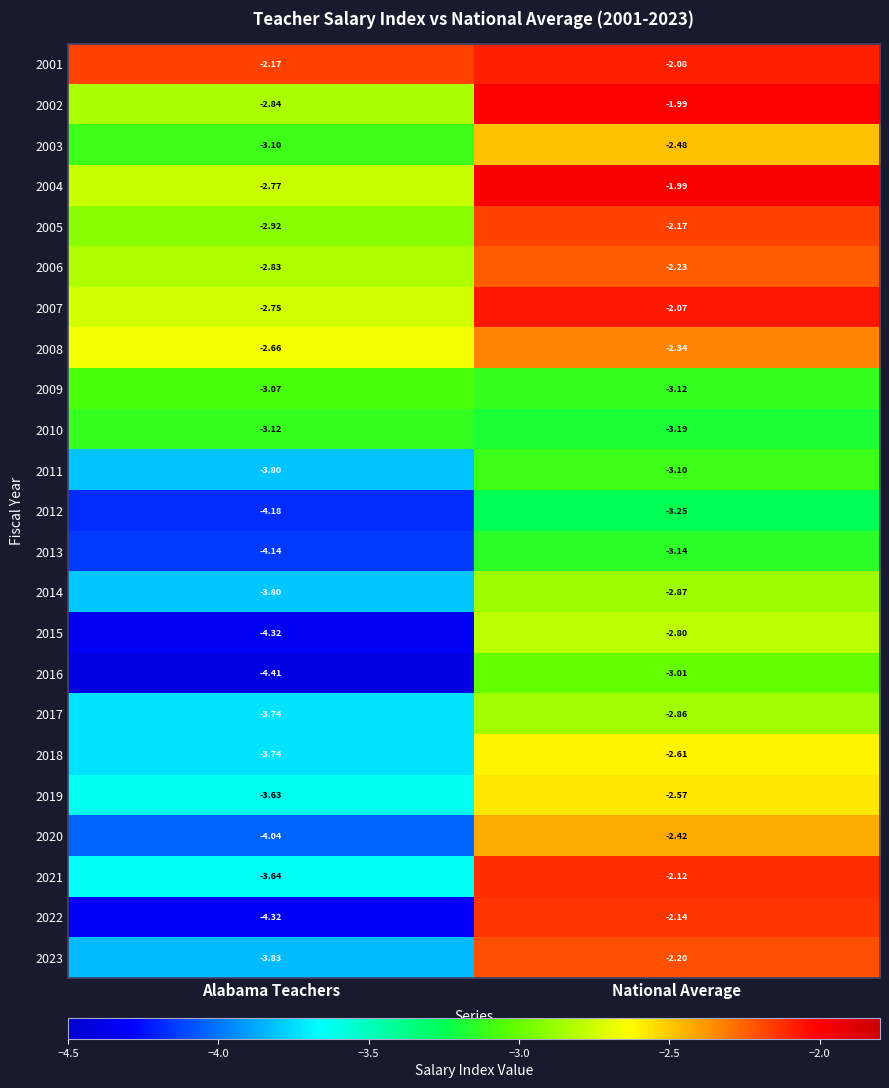

At how many categories does at least one series exceed -3?

2